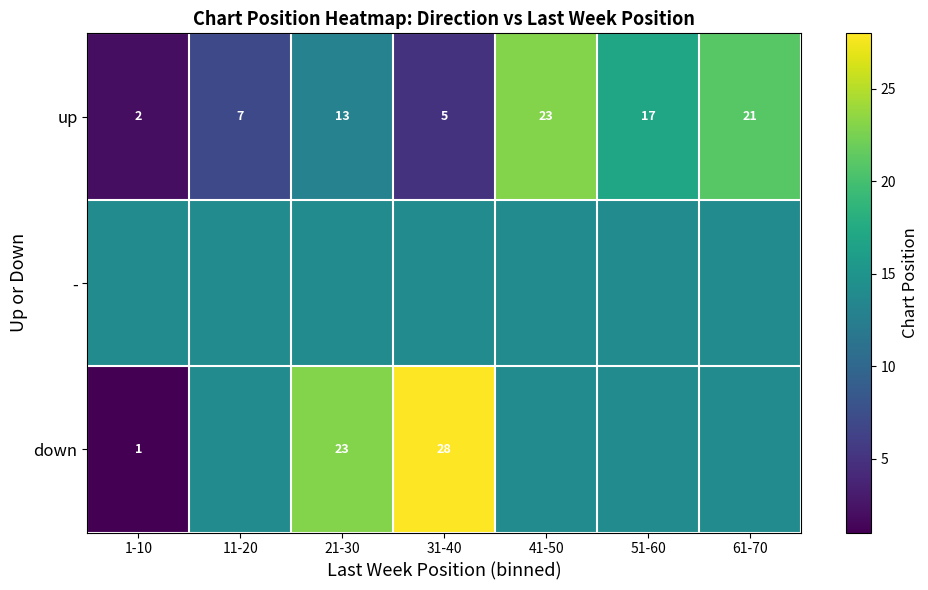

At which label is up closest to 12?

21-30